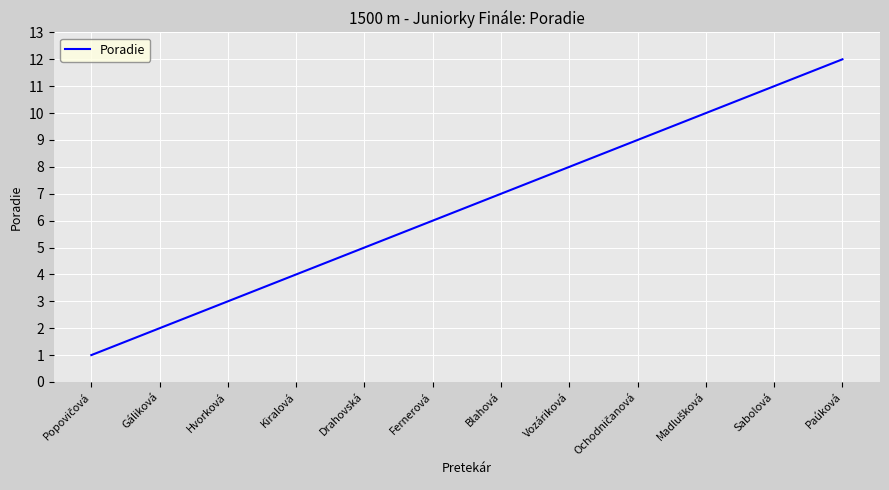

The value at Fernerová is 3. True or false?

False